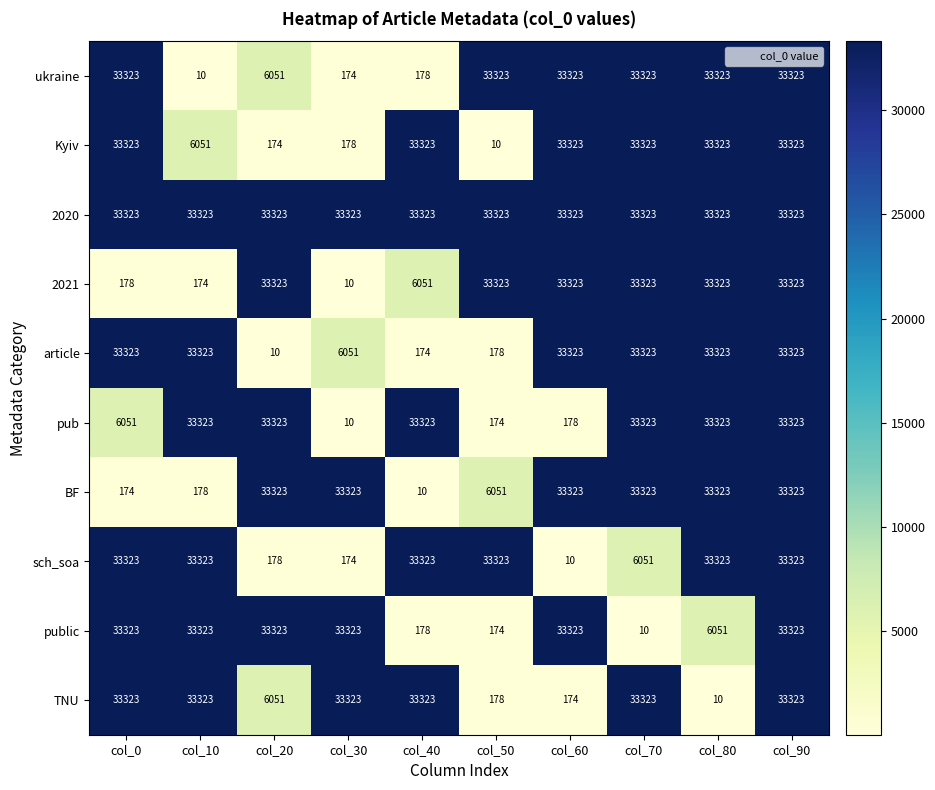

What is the difference between the maximum and minimum values in the 2021 series?

33313